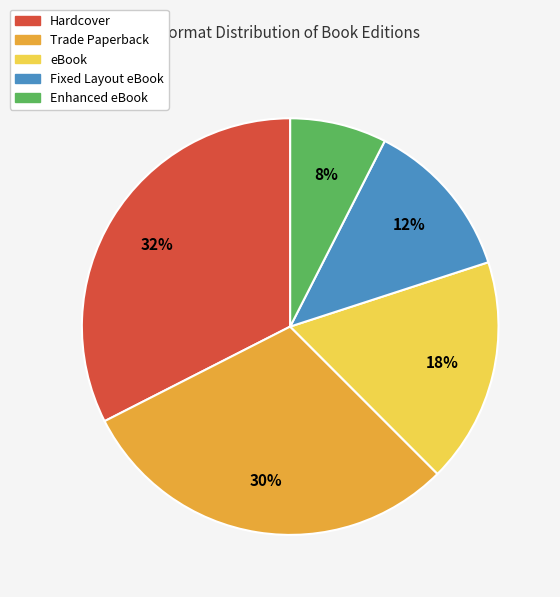

Which has a higher value, eBook or Hardcover?

Hardcover